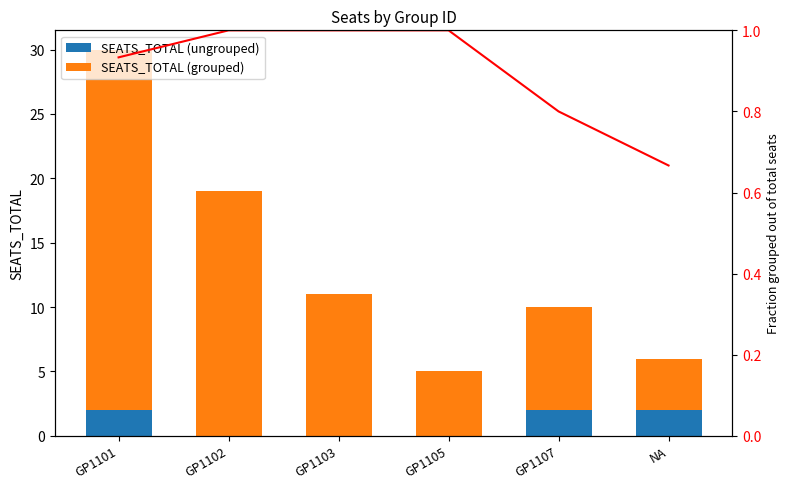

What is the label of the 4th bar from the left?

GP1105